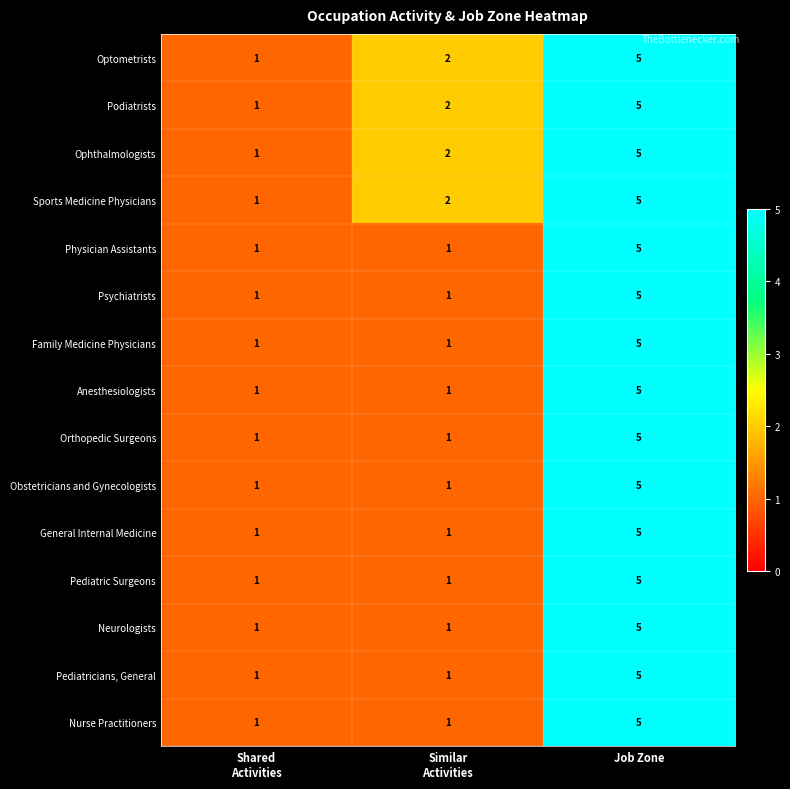

The value of Family Medicine Physicians at Job Zone is 7. True or false?

False